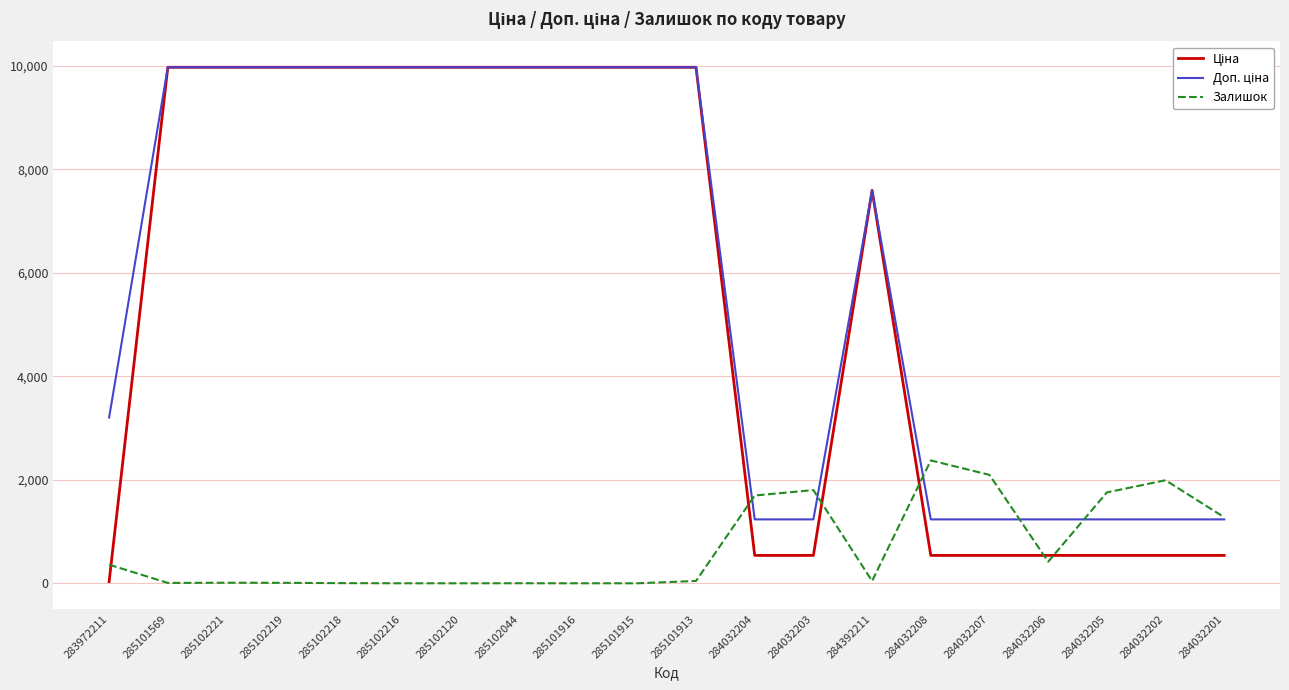

What is the average value of the Залишок series?

694.6